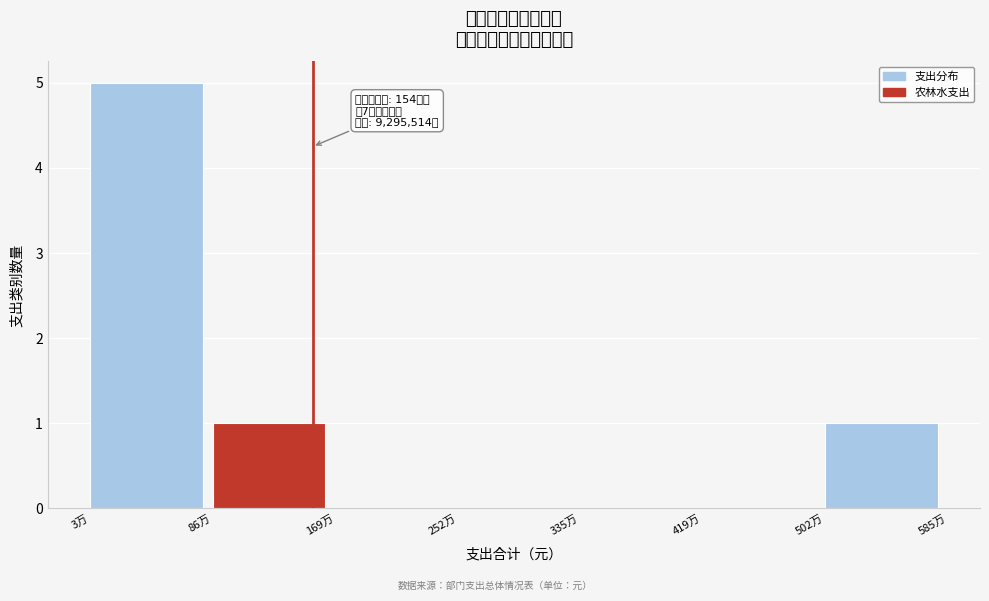

Reading left to right, what are all the values shown in this chart?

3万=5	86万=1	169万=0	252万=0	335万=0	419万=0	502万=1